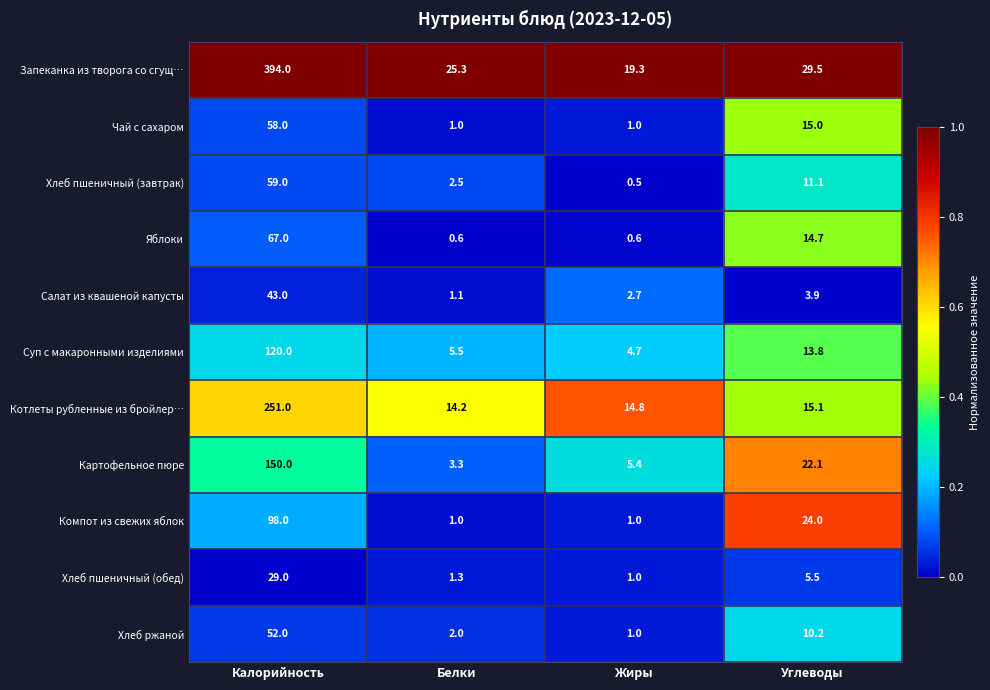

What is the difference between the highest and lowest values at Калорийность?

365.0